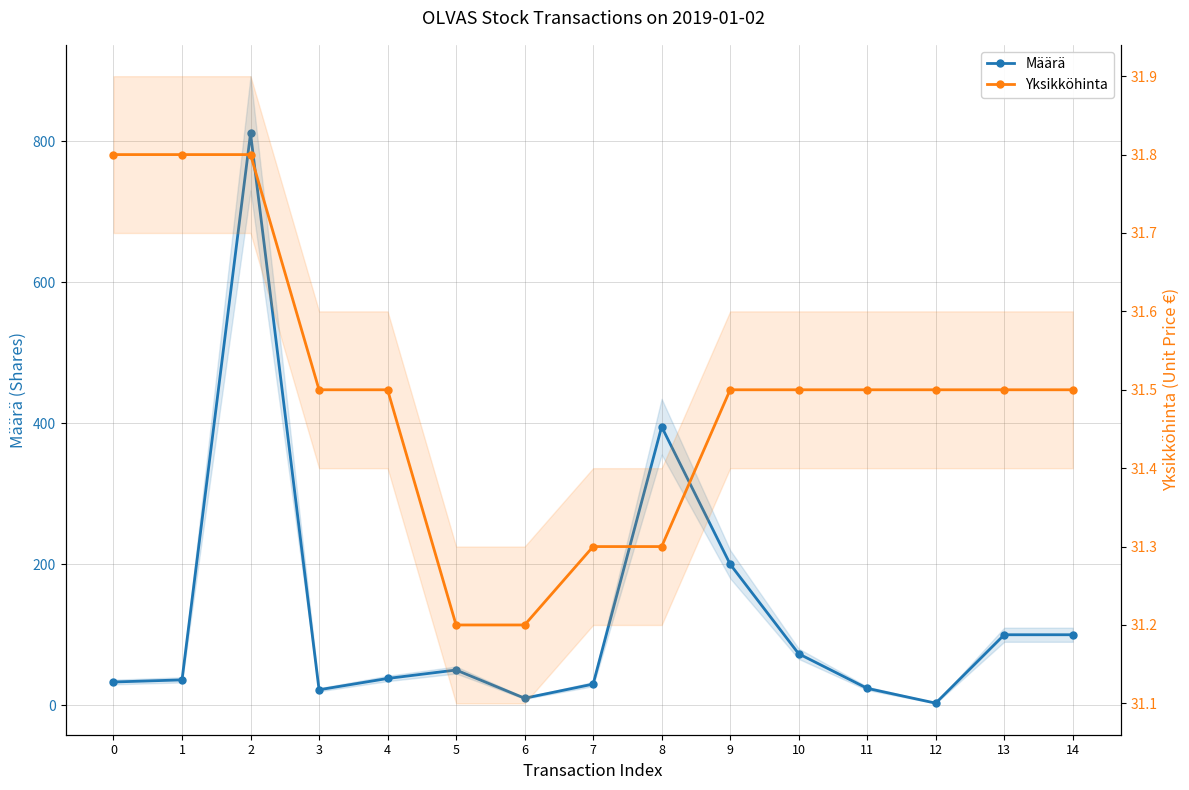

In Määrä, how many points are lower than both neighbors (excluding endpoints)?

3